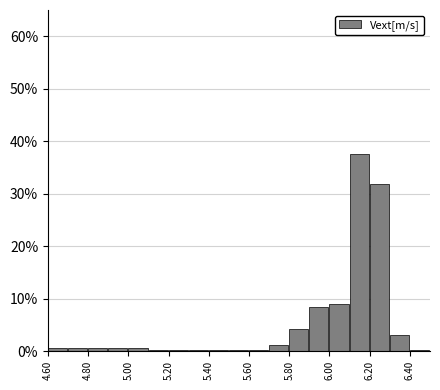

Reading left to right, transcribe this chart: for each bar, give the range it covers on the x-axis and its height. The values are not printed on the chart, so give them approximately, as read against the axis.

4.6 to 4.7: under 1
4.7 to 4.8: under 1
4.8 to 4.9: under 1
4.9 to 5.0: under 1
5.0 to 5.1: under 1
5.1 to 5.2: under 1
5.2 to 5.3: under 1
5.3 to 5.4: under 1
5.4 to 5.5: under 1
5.5 to 5.6: under 1
5.6 to 5.7: under 1
5.7 to 5.8: 1
5.8 to 5.9: 4
5.9 to 6.0: 8
6.0 to 6.1: 9
6.1 to 6.2: 37
6.2 to 6.3: 32
6.3 to 6.4: 3
6.4 to 6.5: under 1